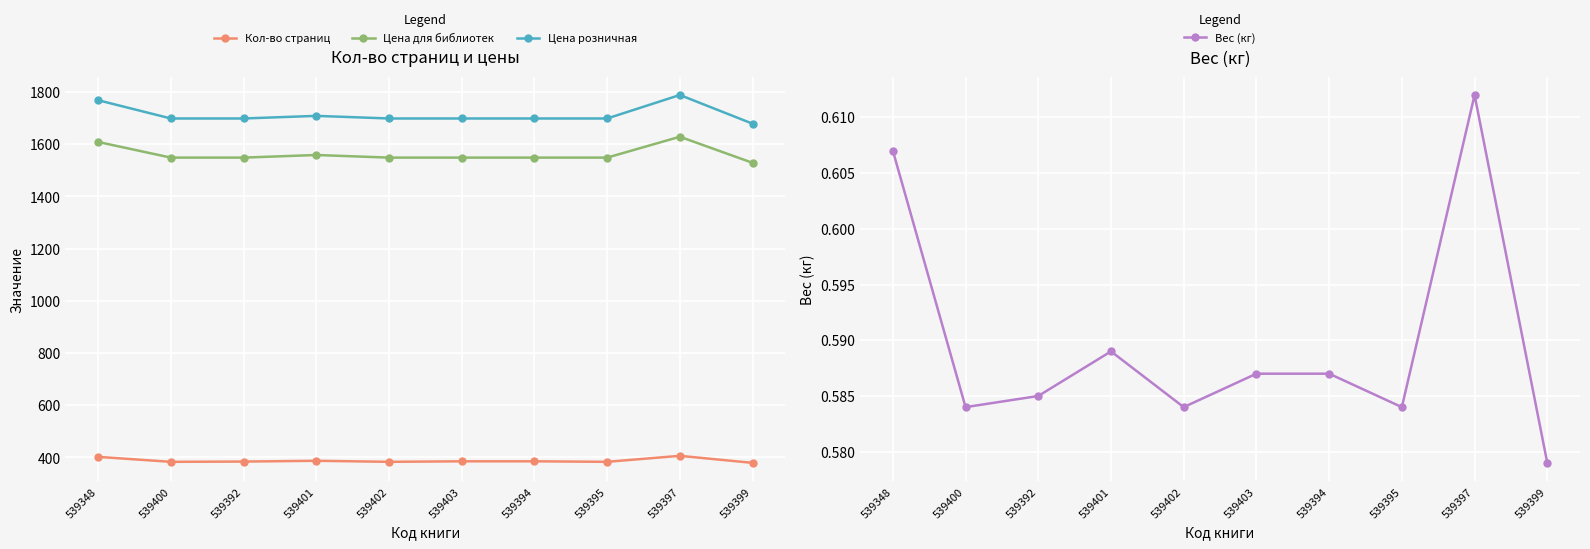

What is the label of the 7th point from the right?

539401